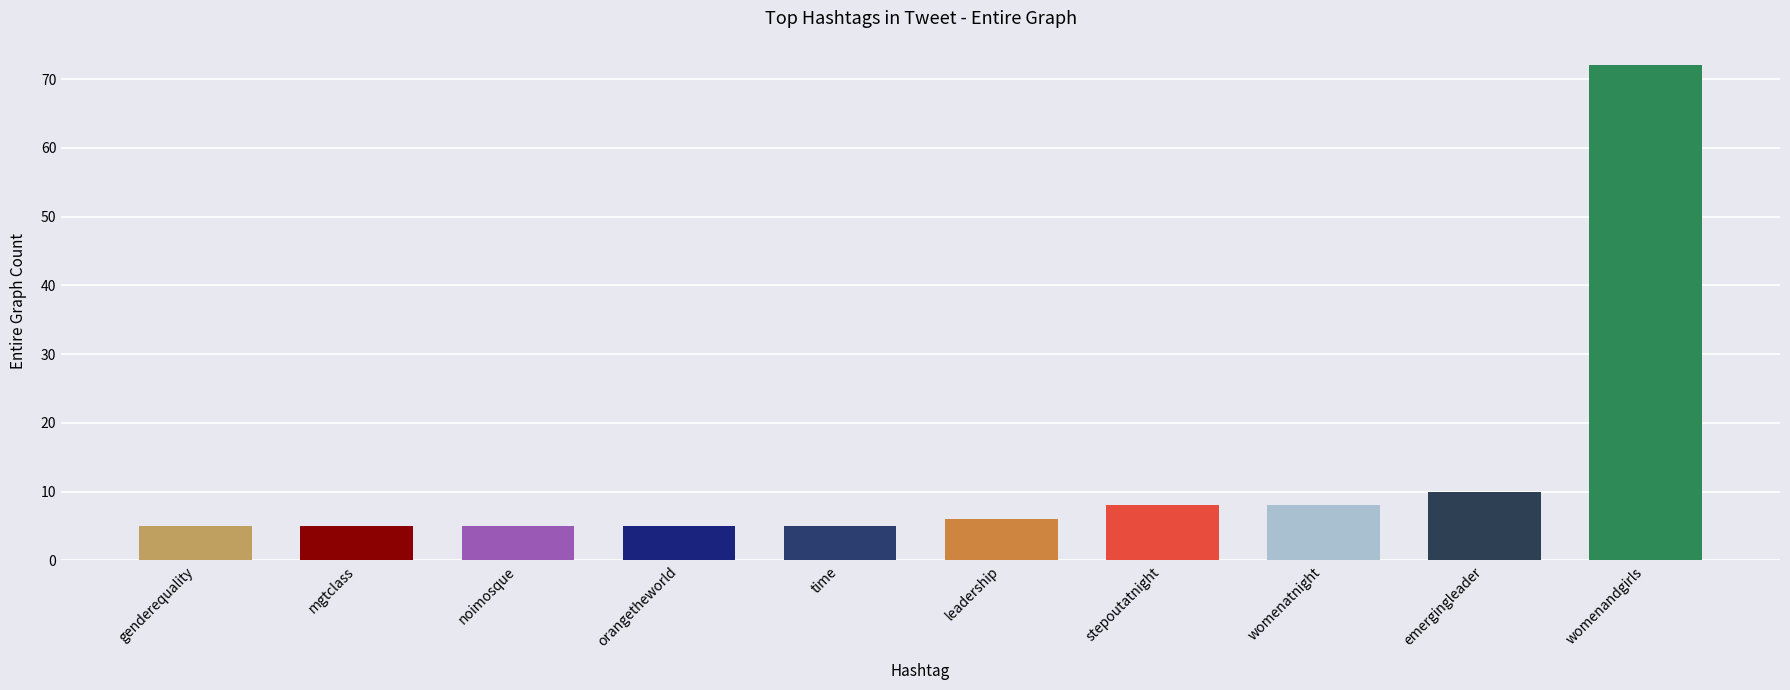

Reading left to right, transcribe all the data shown in this chart.

genderequality=5	mgtclass=5	noimosque=5	orangetheworld=5	time=5	leadership=6	stepoutatnight=8	womenatnight=8	emergingleader=10	womenandgirls=72